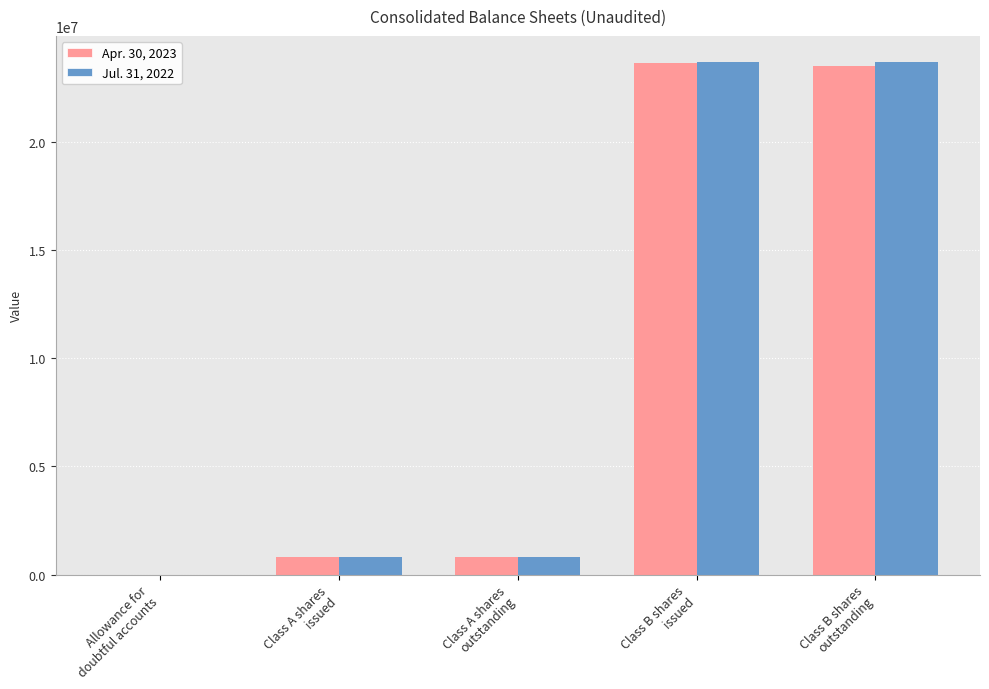

What value does the Jul. 31, 2022 series have at Class A shares
outstanding?

787163